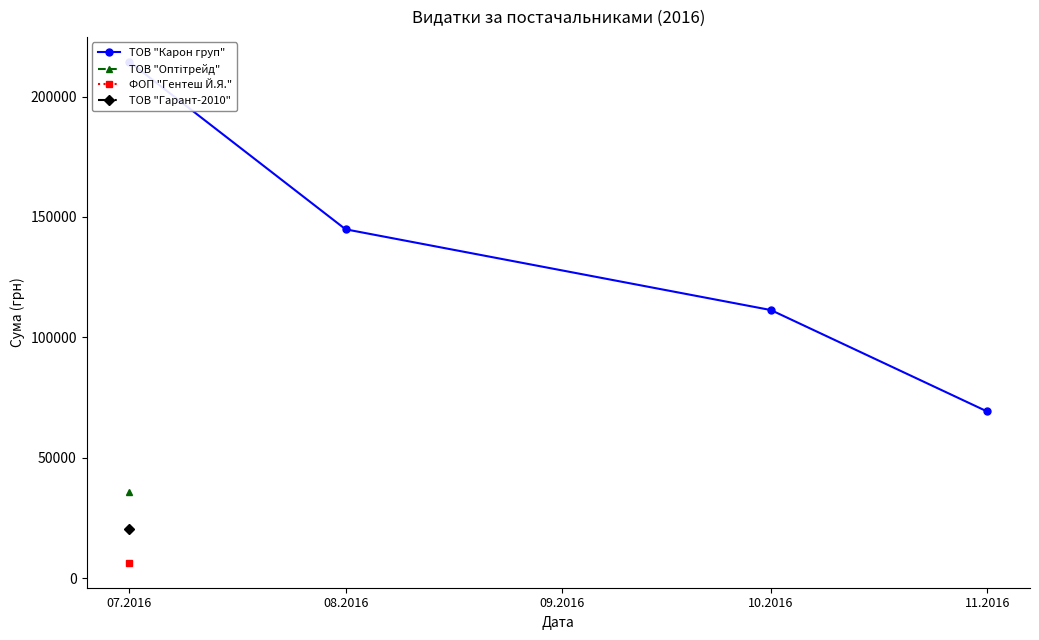

What are all the series names shown in the legend?

ТОВ "Карон груп", ТОВ "Оптітрейд", ФОП "Гентеш Й.Я.", ТОВ "Гарант-2010"